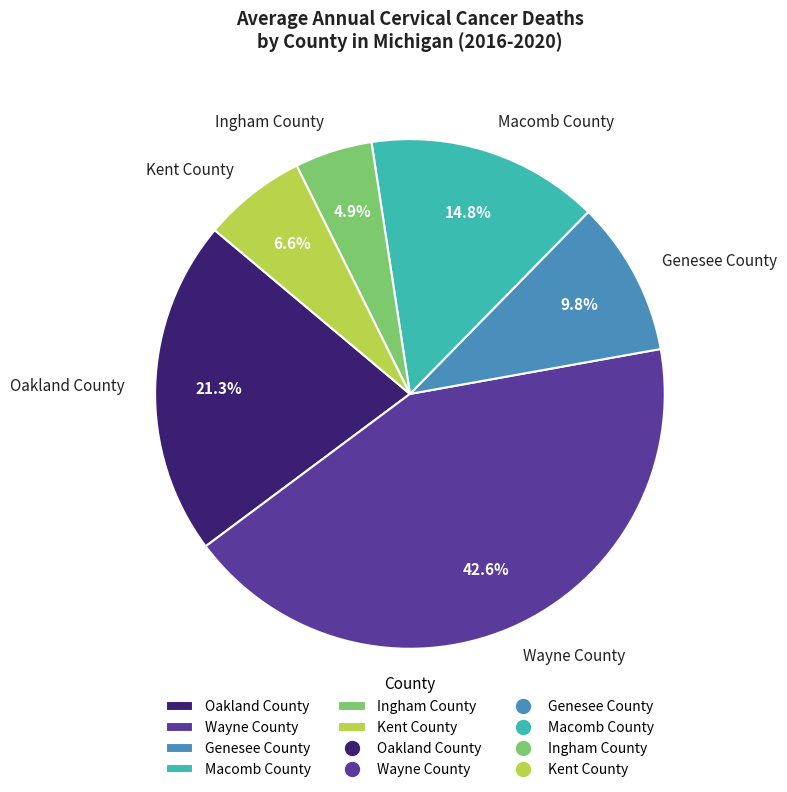

Is there a majority slice in this chart?

No